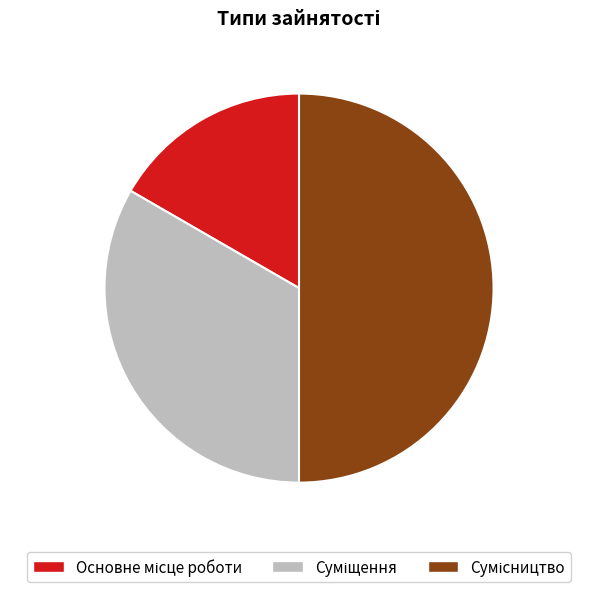

Count the number of slices in the pie.

3